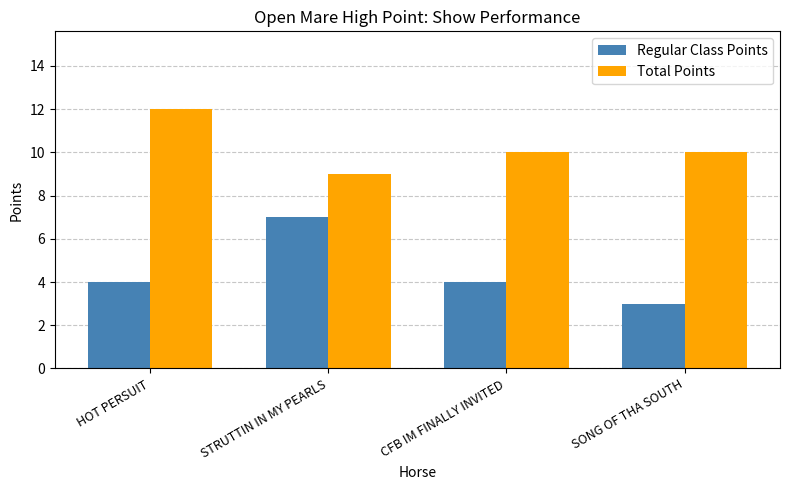

What is the value of the Regular Class Points bar at the 3rd from the left?

4